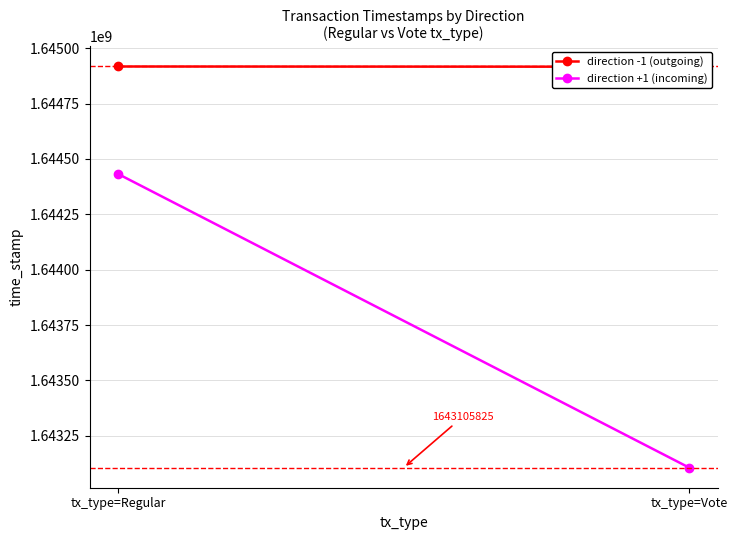

List the series in order of their peak value, highest first.

direction -1 (outgoing), direction +1 (incoming)